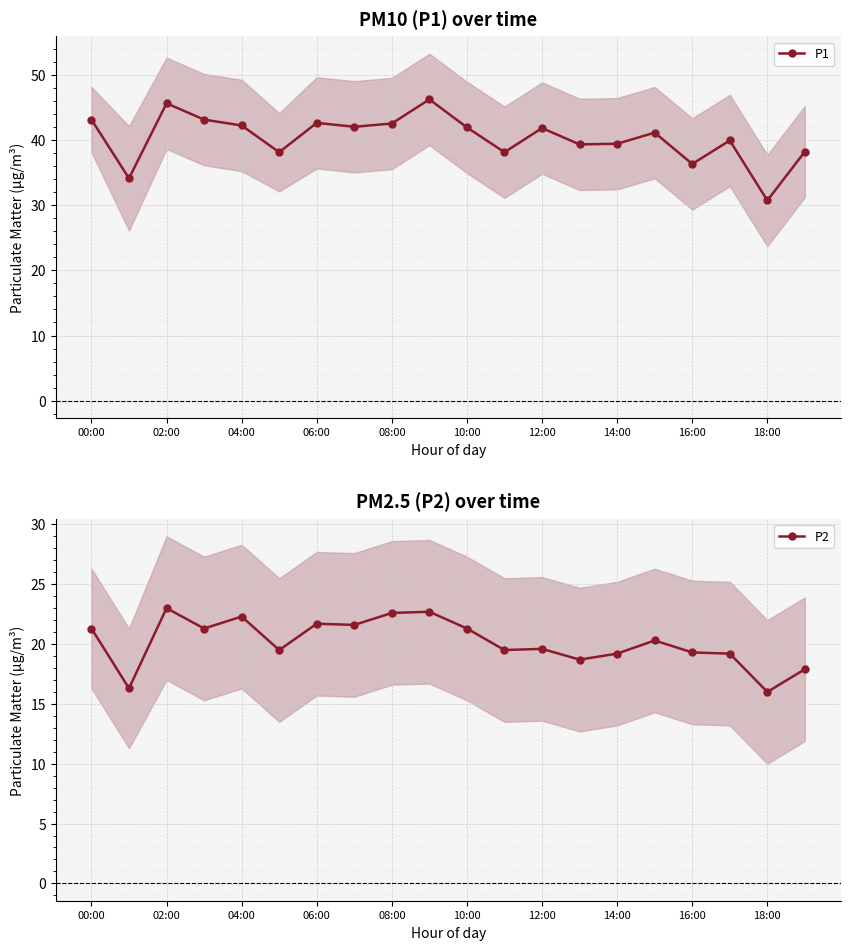

At how many categories does at least one series exceed 16?

20